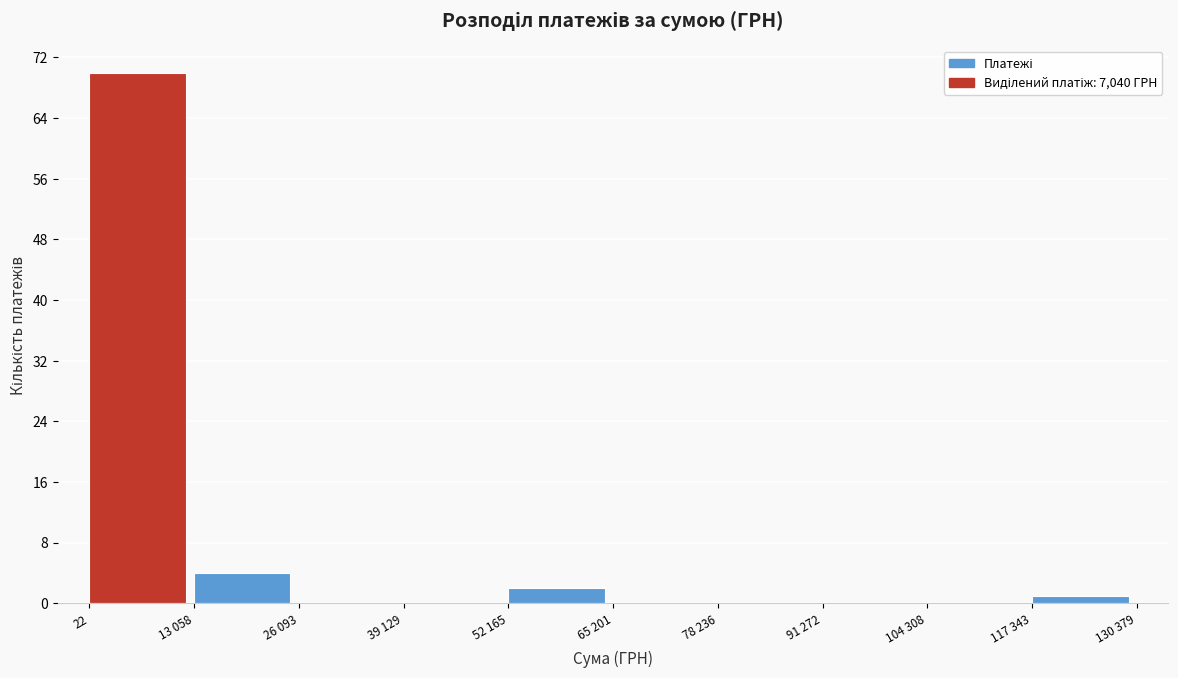

Reading left to right, extract all data points from this chart.

22=70	13 058=4	26 093=0	39 129=0	52 165=2	65 201=0	78 236=0	91 272=0	104 308=0	117 343=1